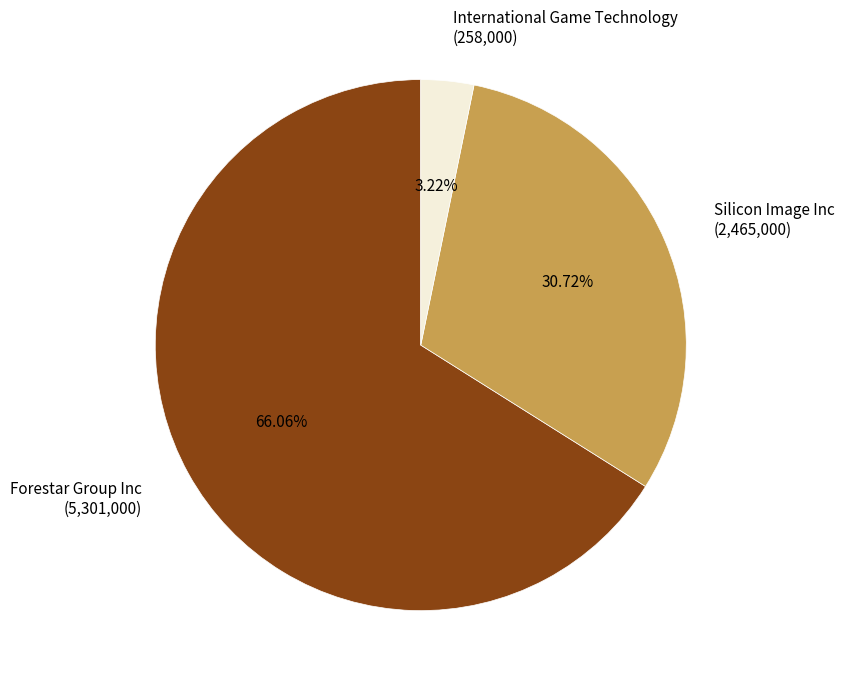

Combined, what portion of the pie is Forestar Group Inc and International Game Technology?

69.3%